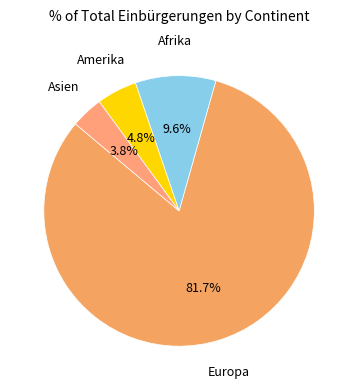

How many slices are in this pie chart?

4